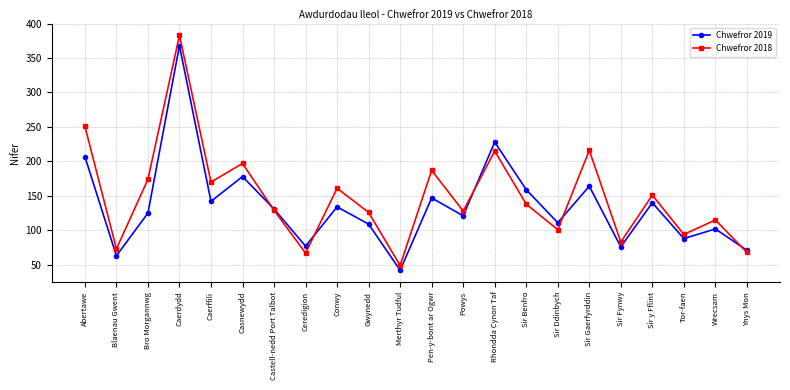

Rank the series by their maximum value, from highest to lowest.

Chwefror 2018, Chwefror 2019